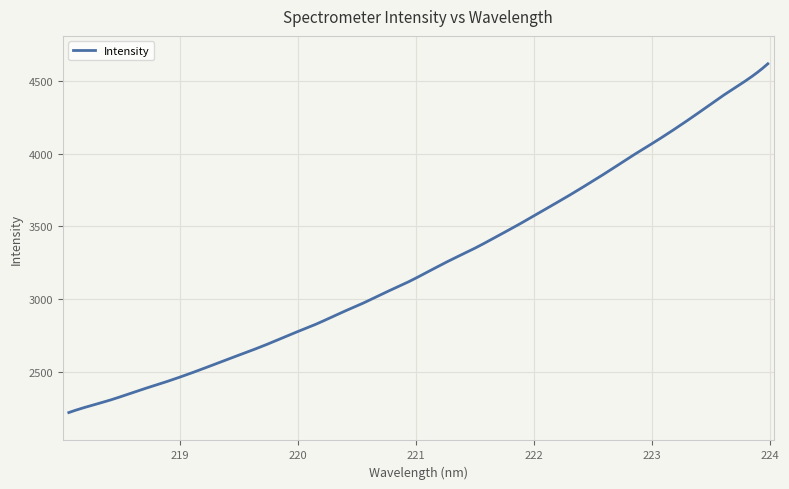

What is the smallest value displayed?

2219.2